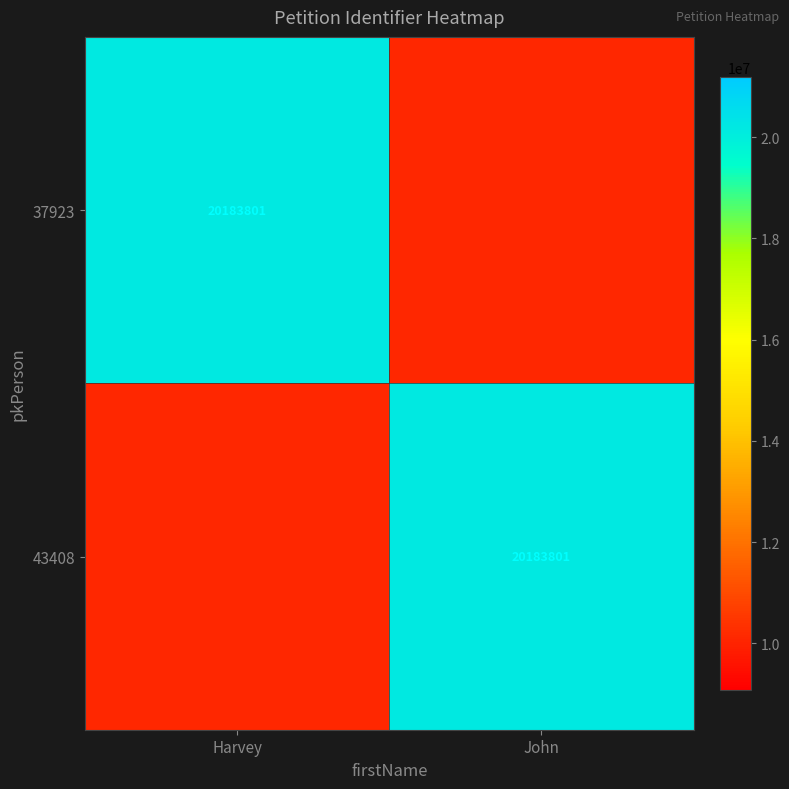

Is it true that 37923 equals 20183801.0 at Harvey?

True